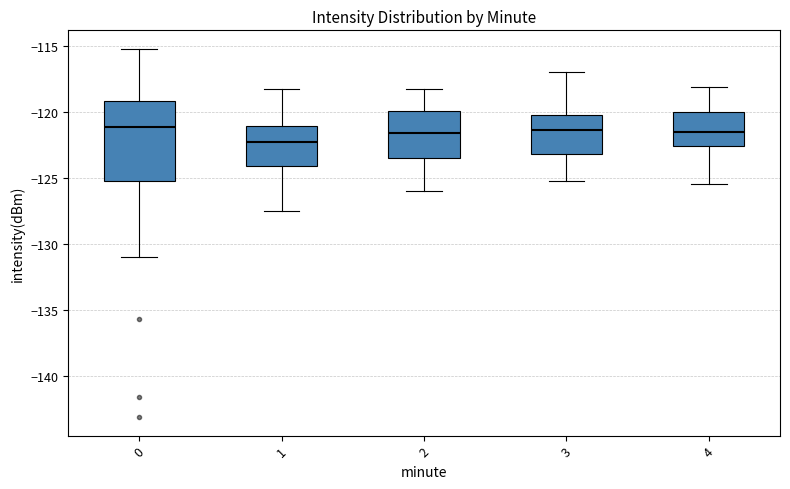

Where is the lower edge of the box at x = 1 on the y-axis? The values are not printed on the chart, so give them approximately, as read against the axis.

-124.0